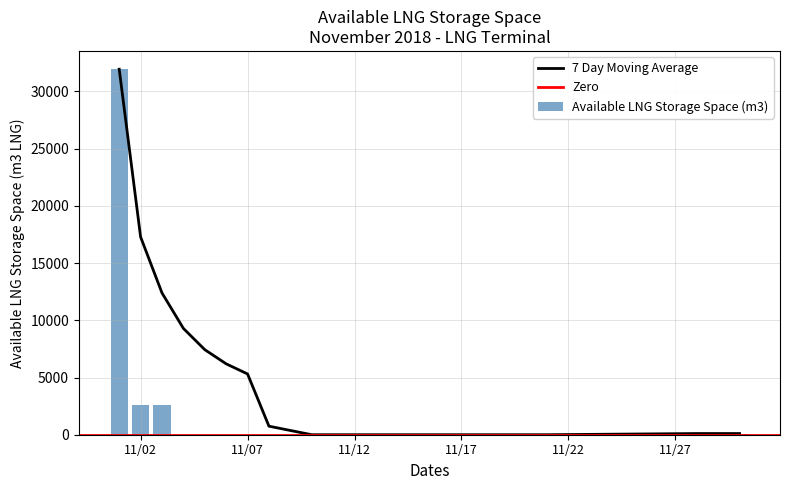

The value at 2018-11-09 is 0. True or false?

True